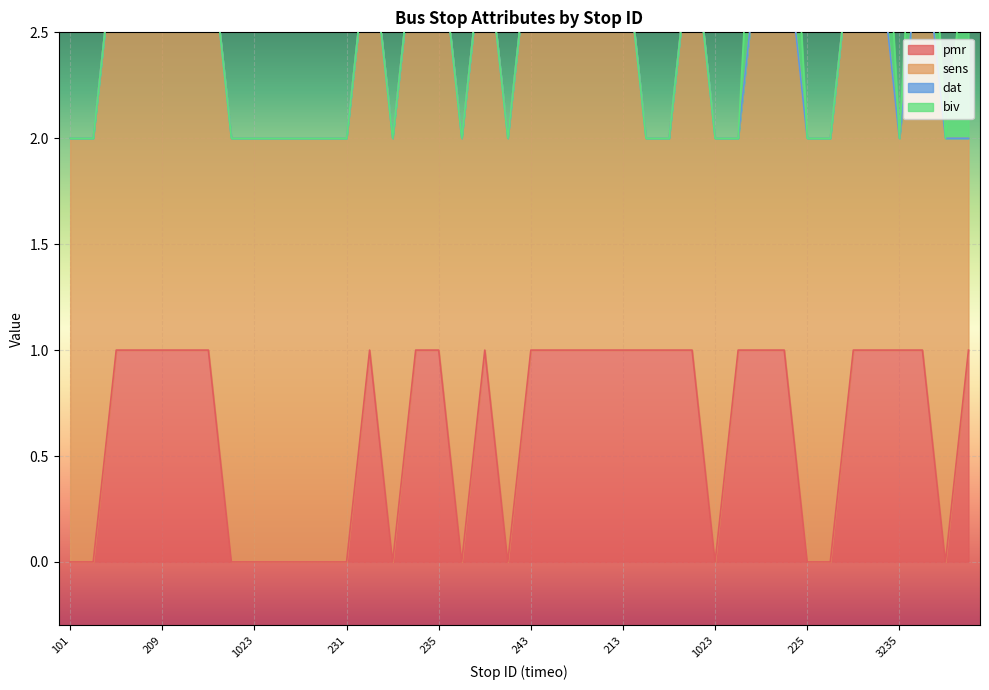

Where is biv nearest to the value 0?

101